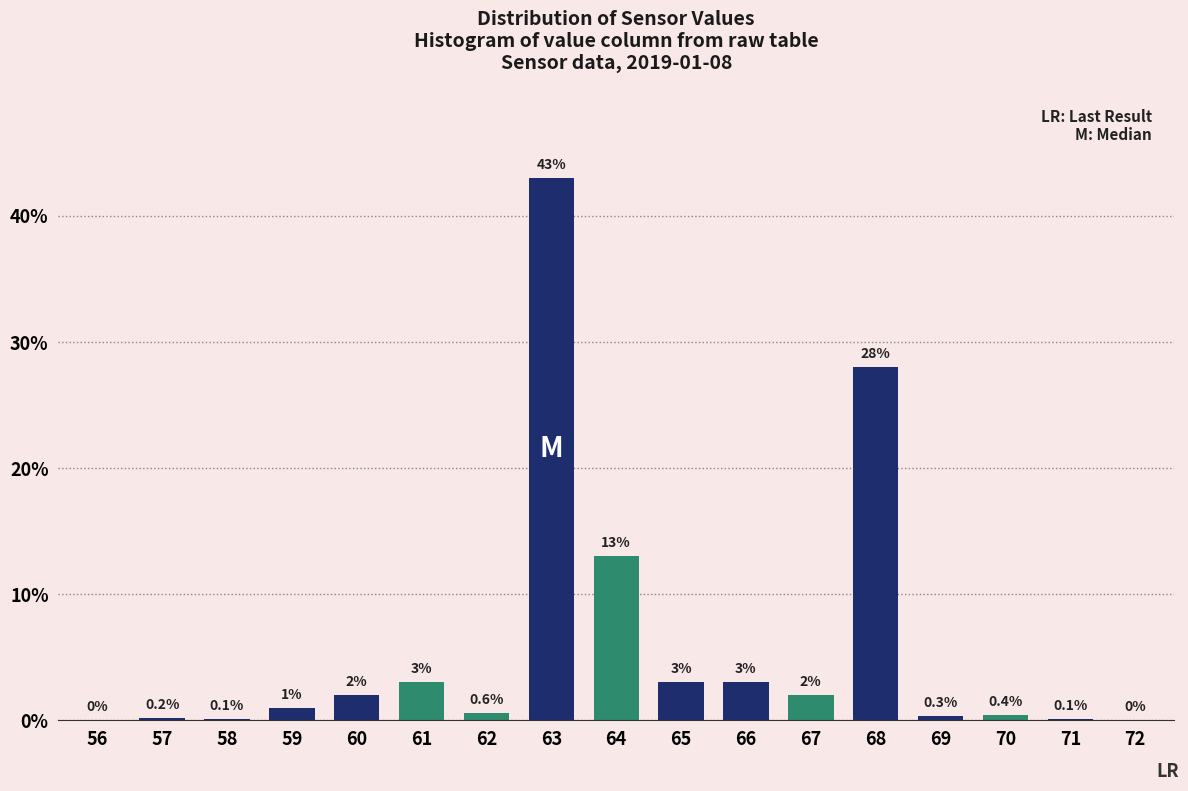

Reading left to right, transcribe all the data shown in this chart.

56=0.0	57=0.2	58=0.1	59=1.0	60=2.0	61=3.0	62=0.6	63=43.0	64=13.0	65=3.0	66=3.0	67=2.0	68=28.0	69=0.3	70=0.4	71=0.1	72=0.0